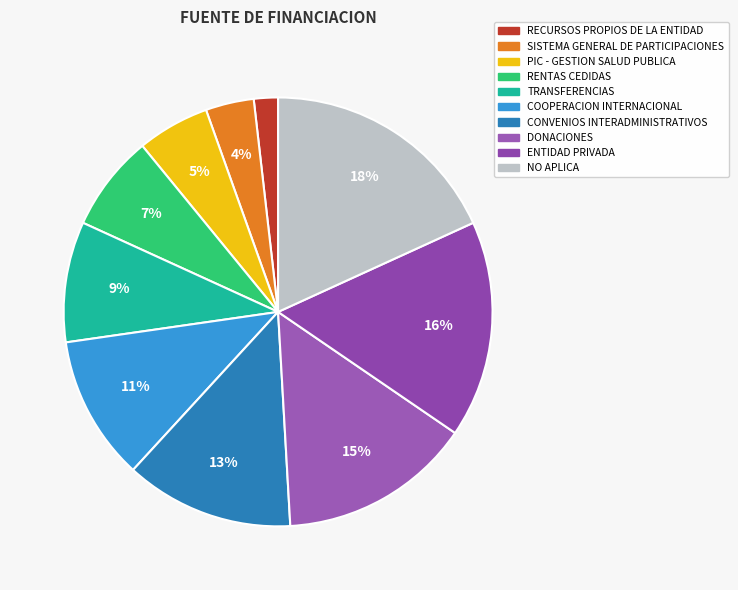

What percentage is the RECURSOS PROPIOS DE LA ENTIDAD slice, to the nearest percent?

2%